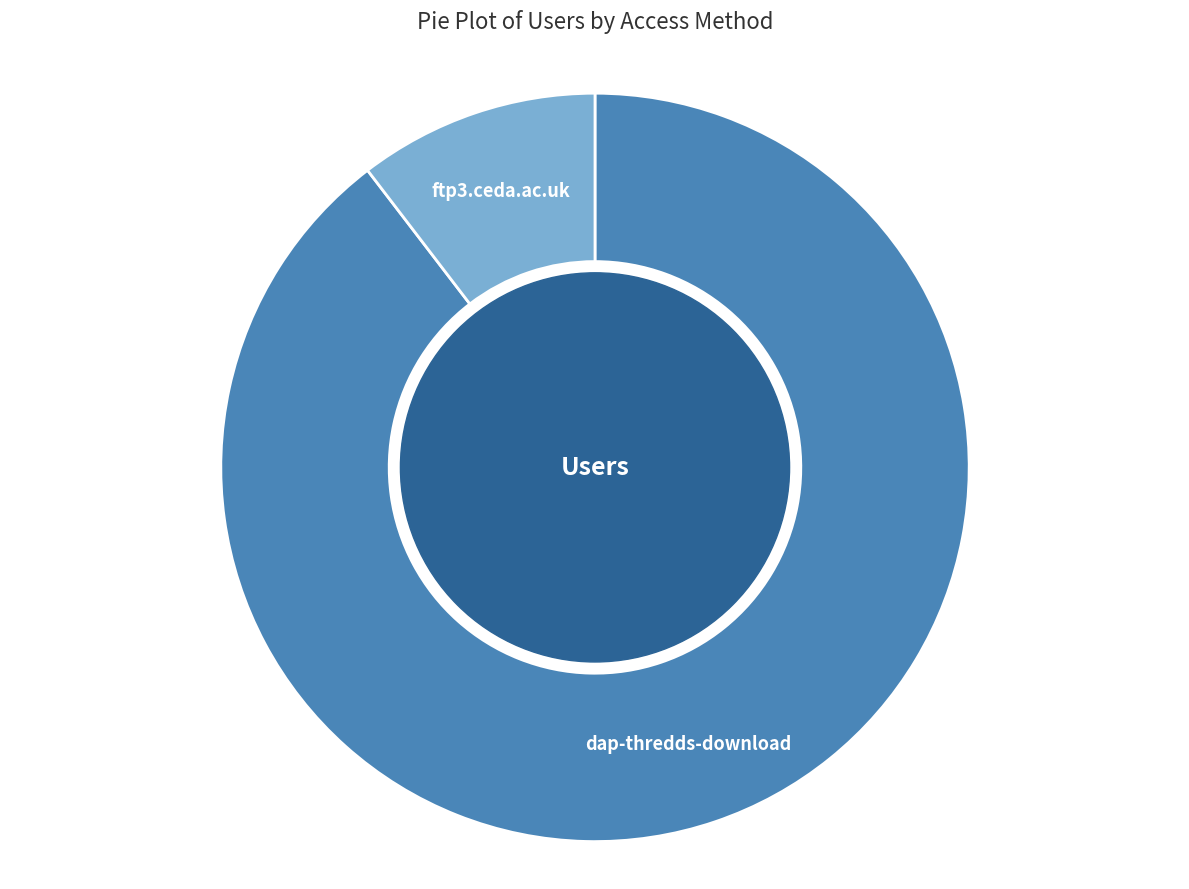

The dap-thredds-download slice represents 98% of the pie. True or false?

False